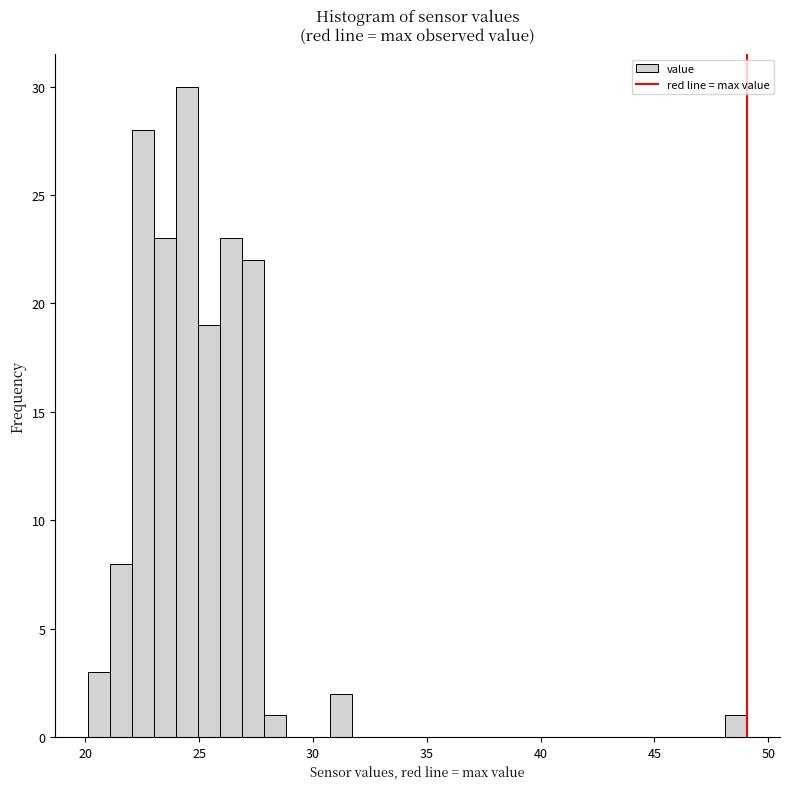

Around what value on the x-axis is the tallest bar? Give the approximate position of its centre, as read against the axis.

24.5